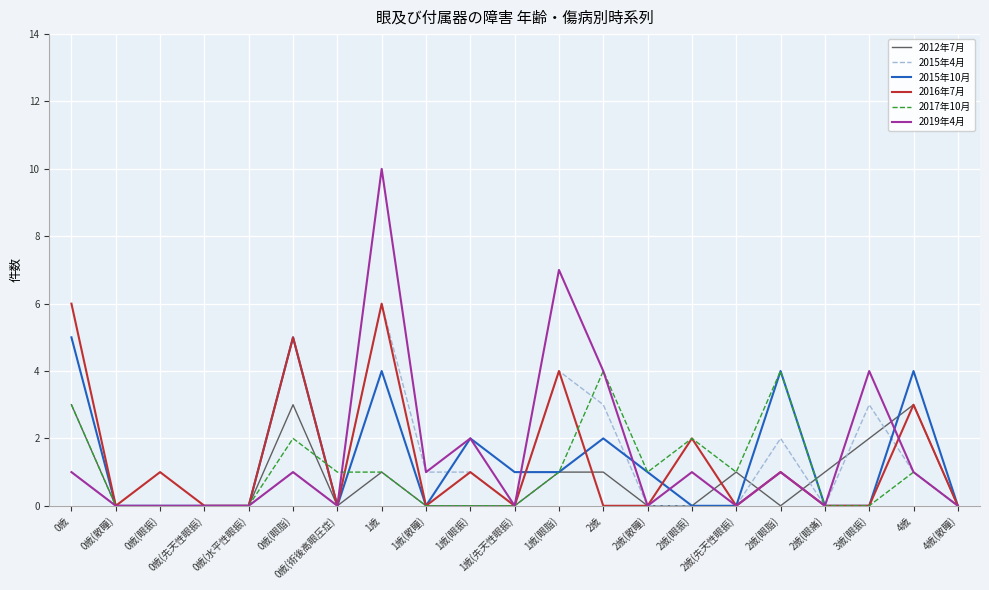

Count the number of categories in the chart.

21